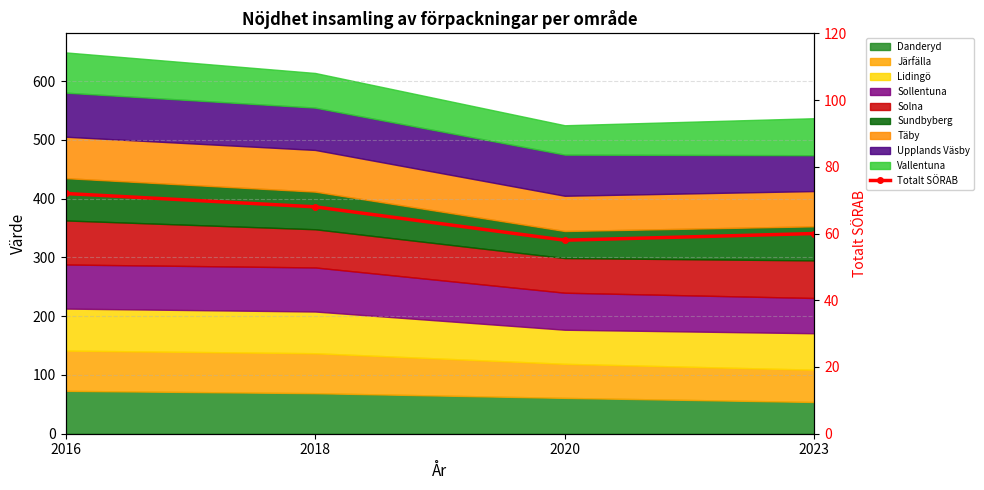

How many interior local valleys (lower than both neighbors) does the data have?

1